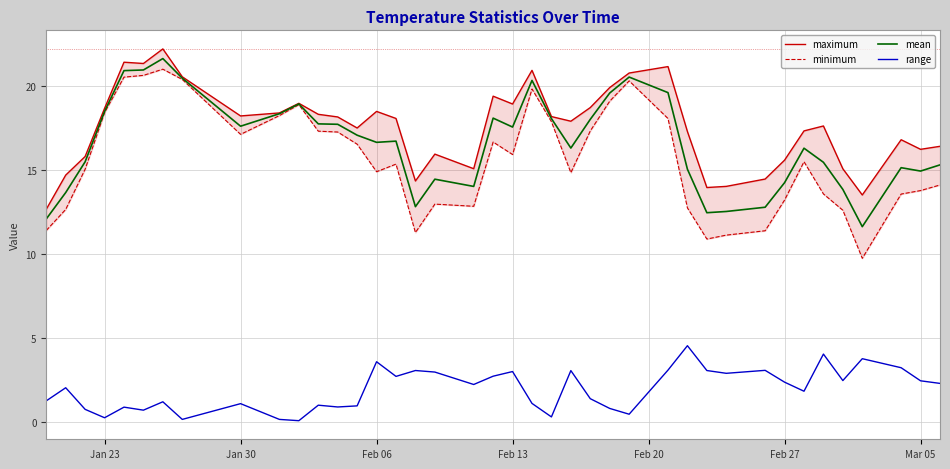

Is it true that mean equals 10.5 at Jan 30?

False